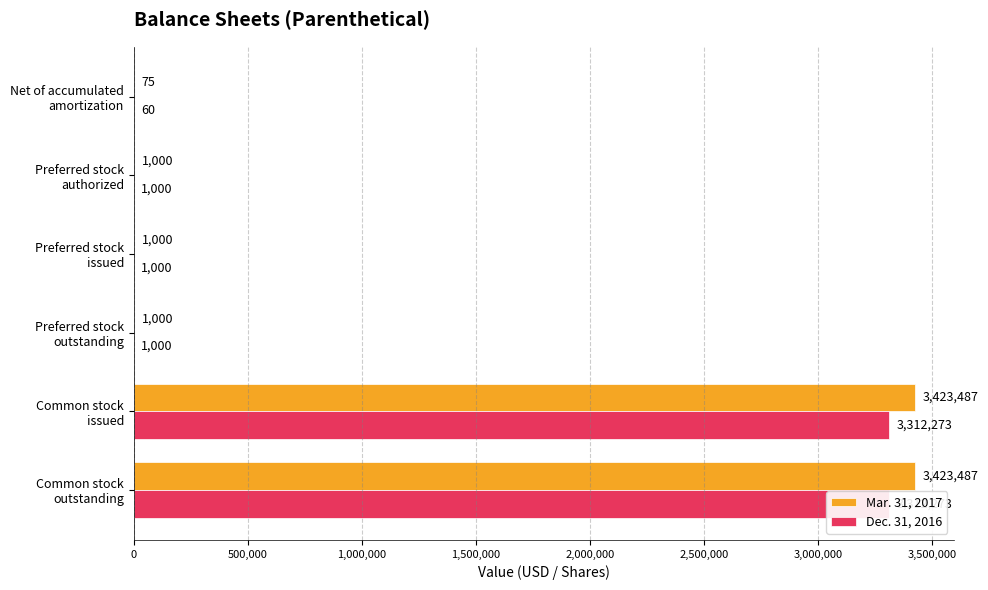

Rank the series at Preferred stock outstanding from highest to lowest value.

Mar. 31, 2017, Dec. 31, 2016